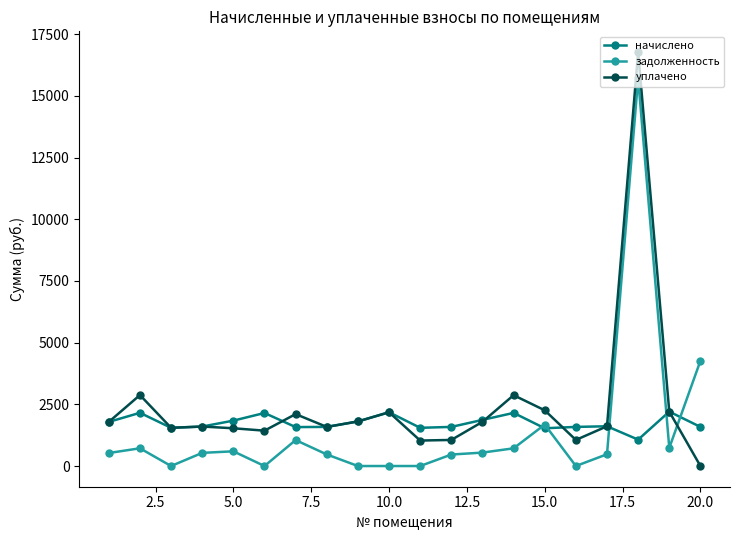

Rank the series by their maximum value, from lowest to highest.

начислено, задолженность, уплачено